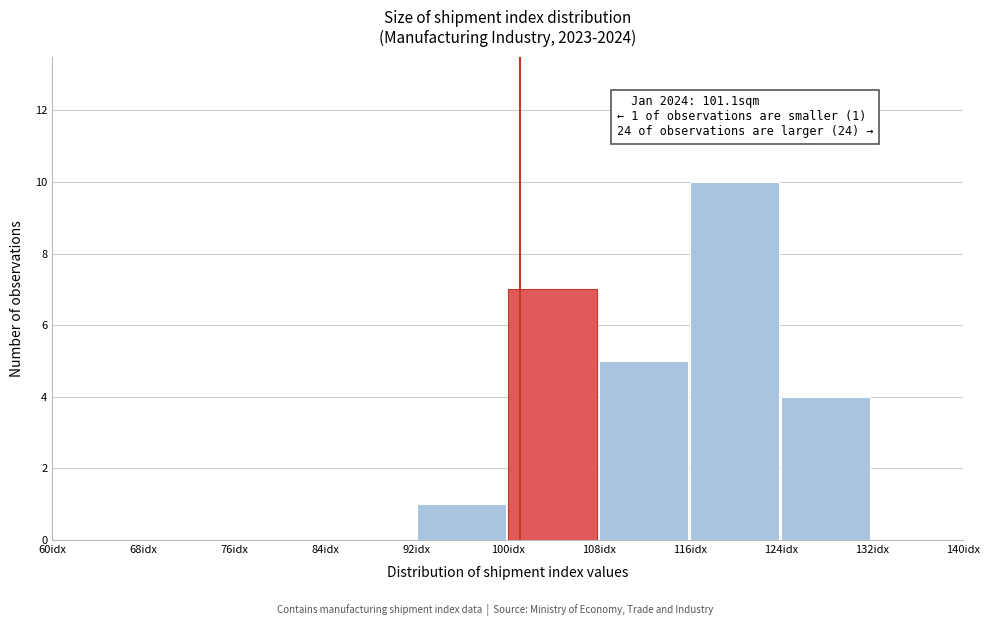

Over which range of the x-axis is the bar tallest?

116 to 124